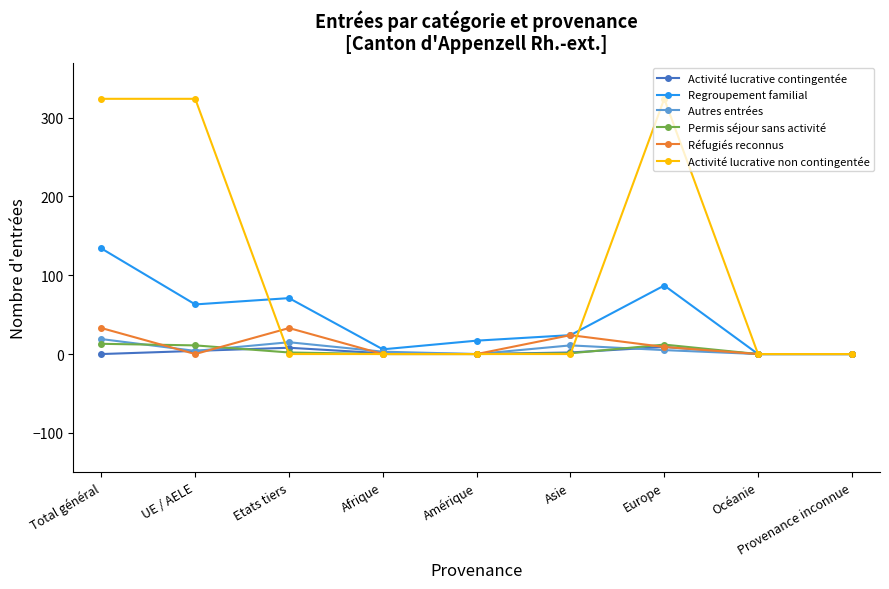

Which series has the widest spread of values?

Activité lucrative non contingentée